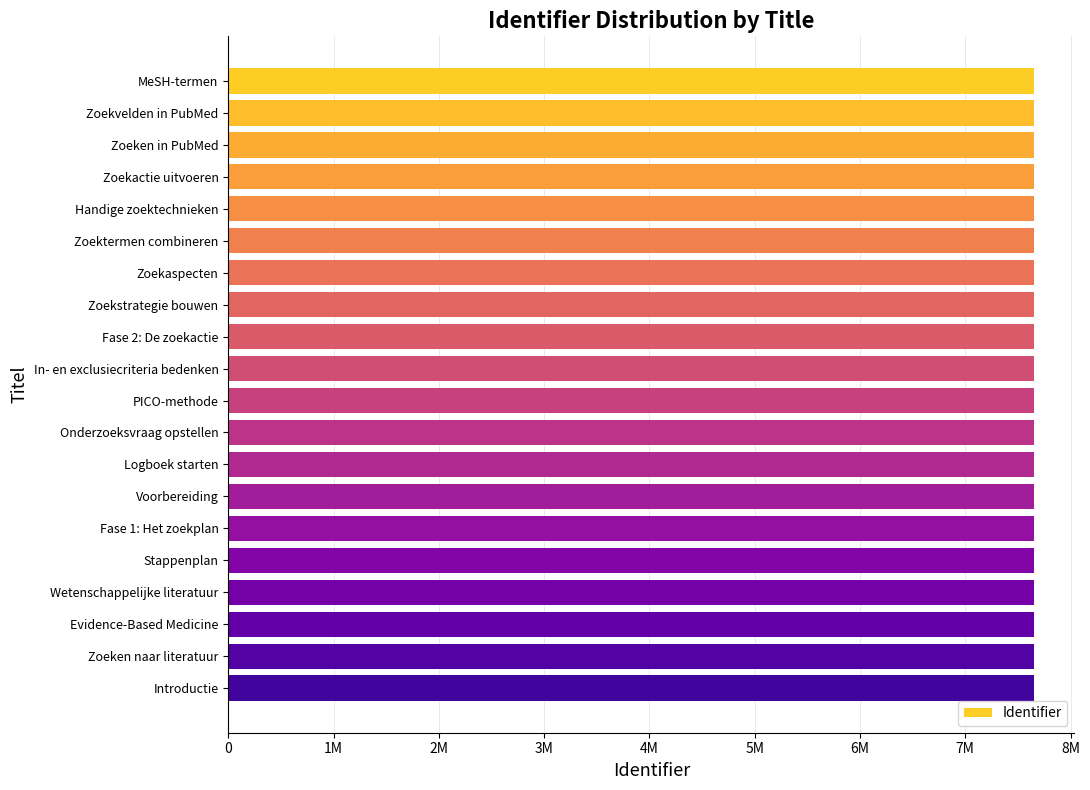

Are the bars horizontal?

Yes